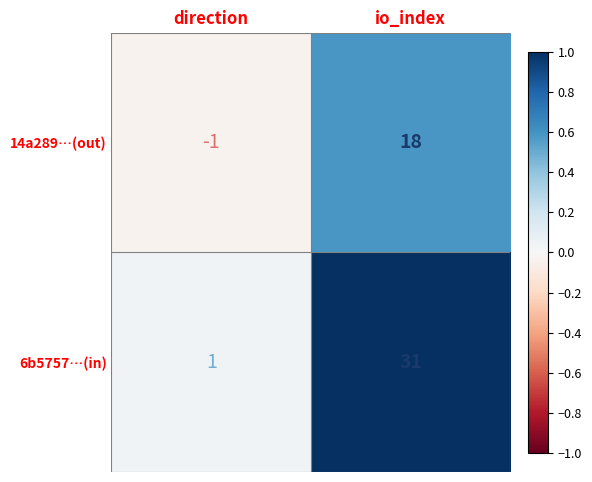

Reading left to right, list all the values displayed in this chart.

14a289…(out): direction=-1	io_index=18
6b5757…(in): direction=1	io_index=31